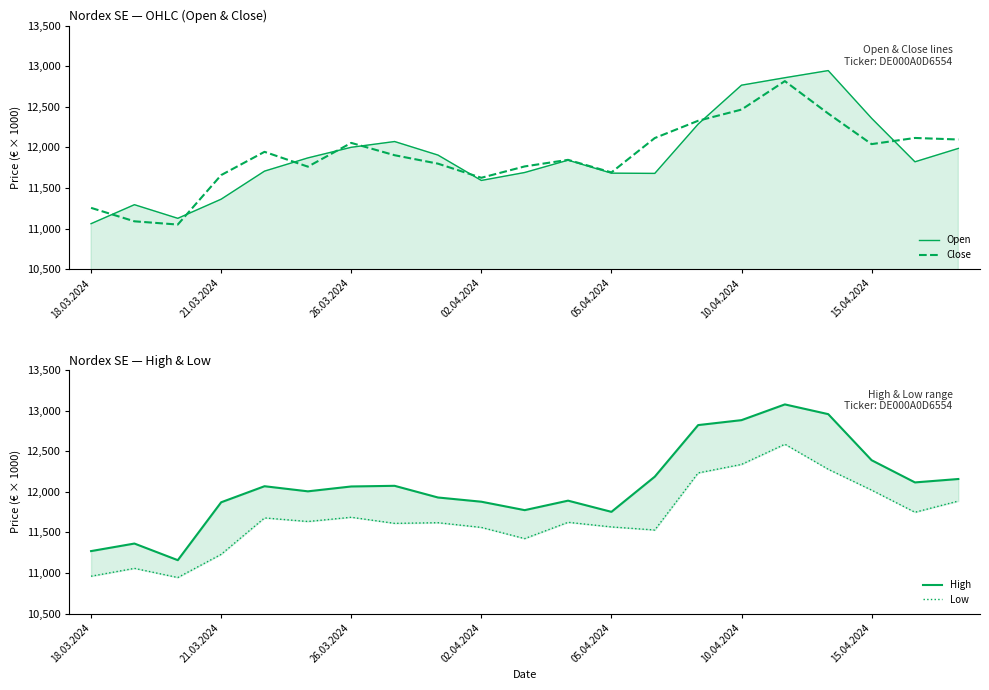

Which series has the widest spread of values?

High